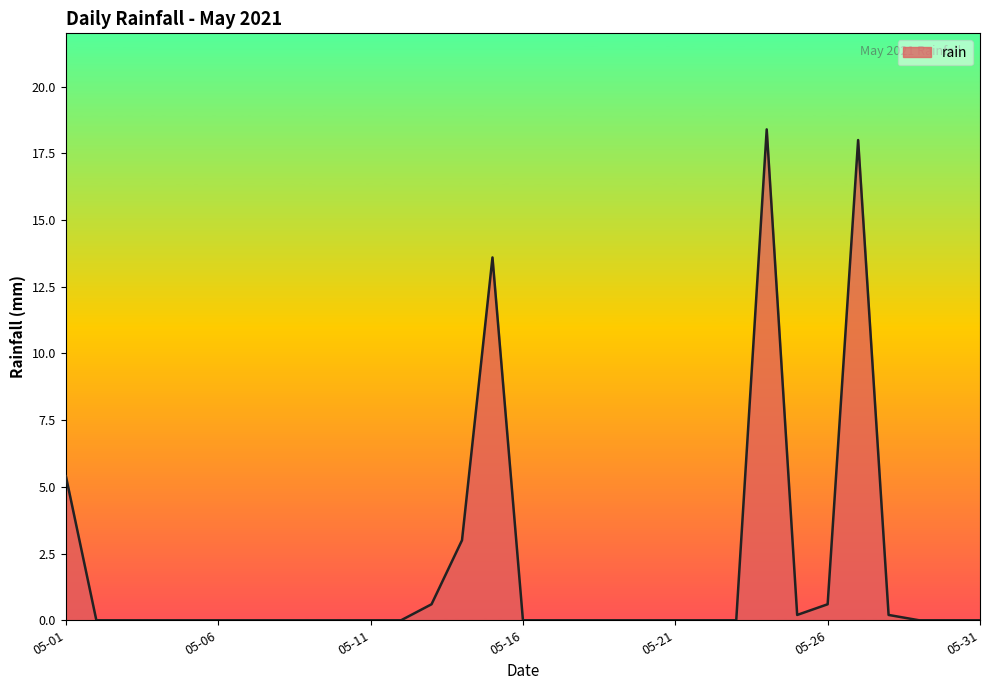

What is the maximum value shown in the chart?

18.4